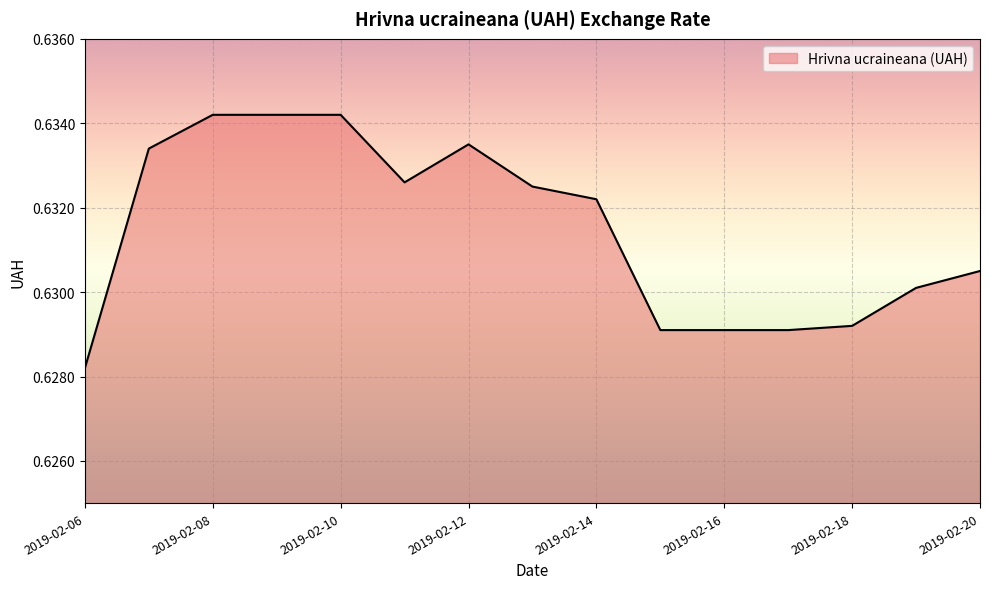

Does the chart display data point markers on the line(s)?

No